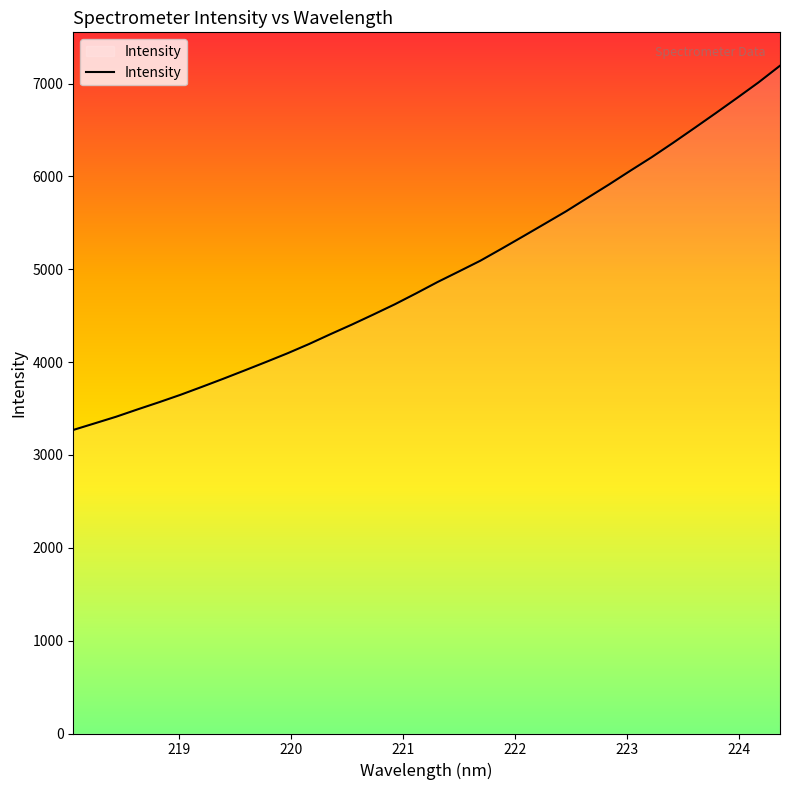

What is the maximum value shown in the chart?

7193.2